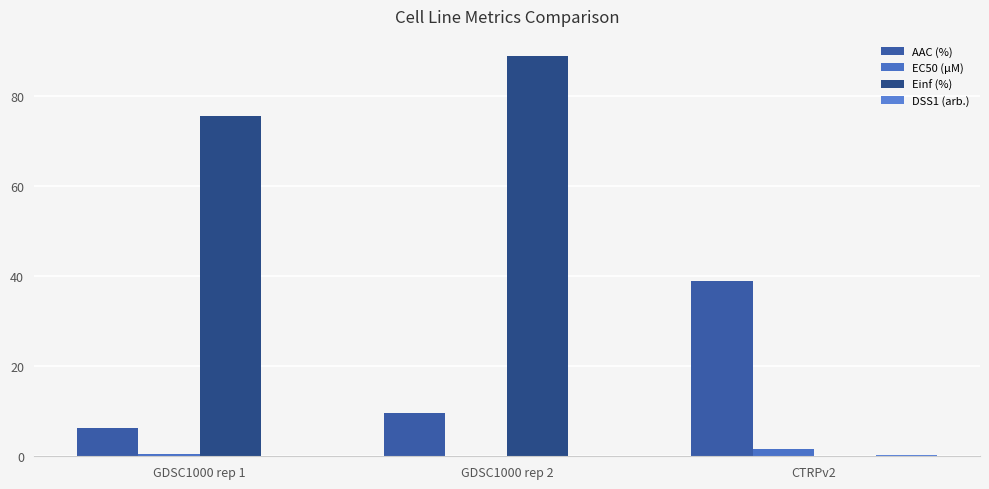

What position from the left is GDSC1000 rep 2?

2